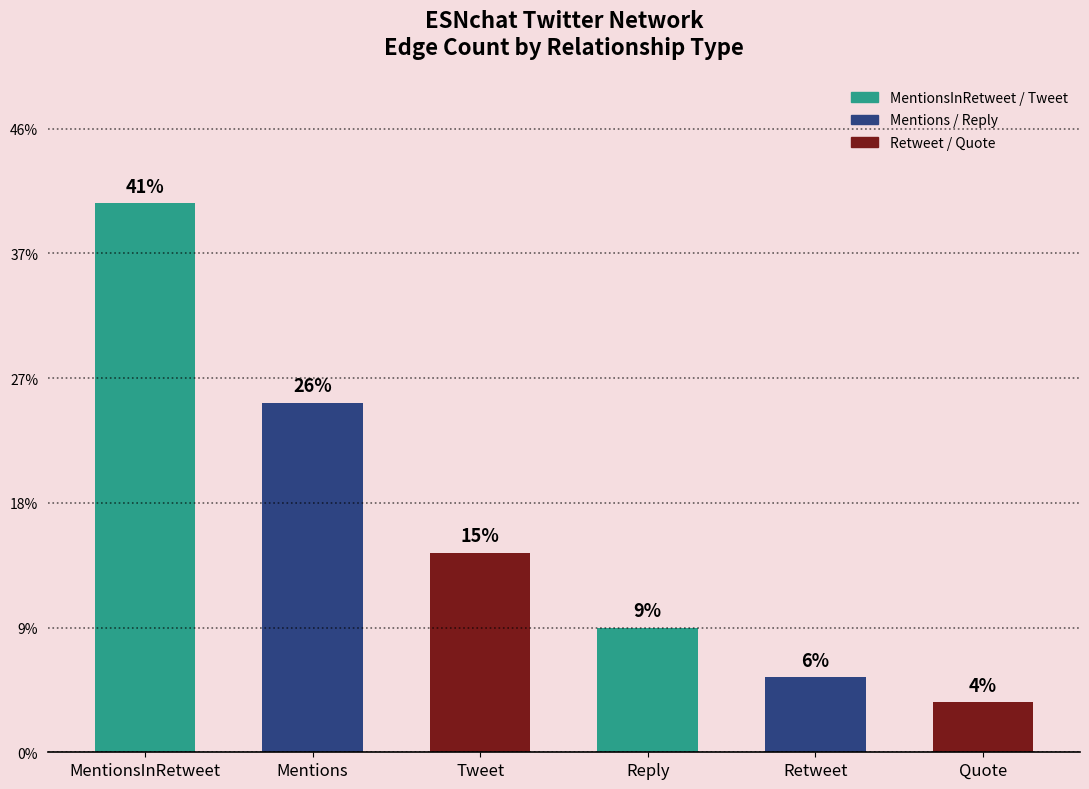

What is the label of the 6th bar from the right?

MentionsInRetweet